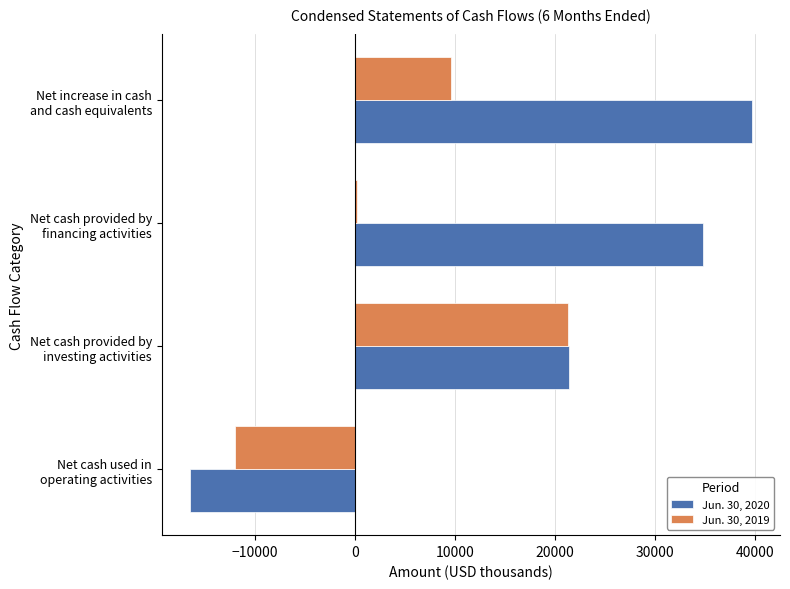

Which series has the widest spread of values?

Jun. 30, 2020